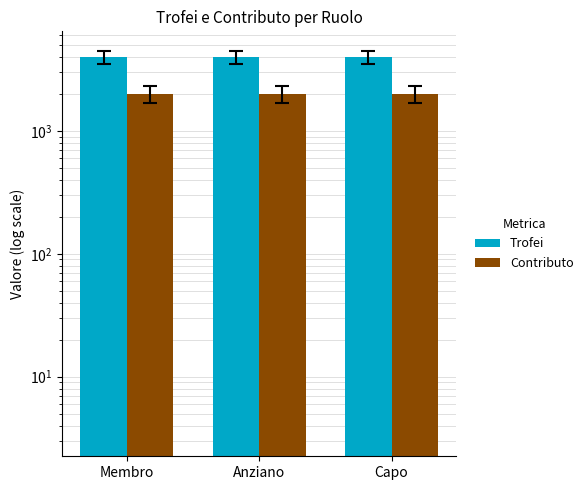

Where is Trofei nearest to the value 4001?

Membro